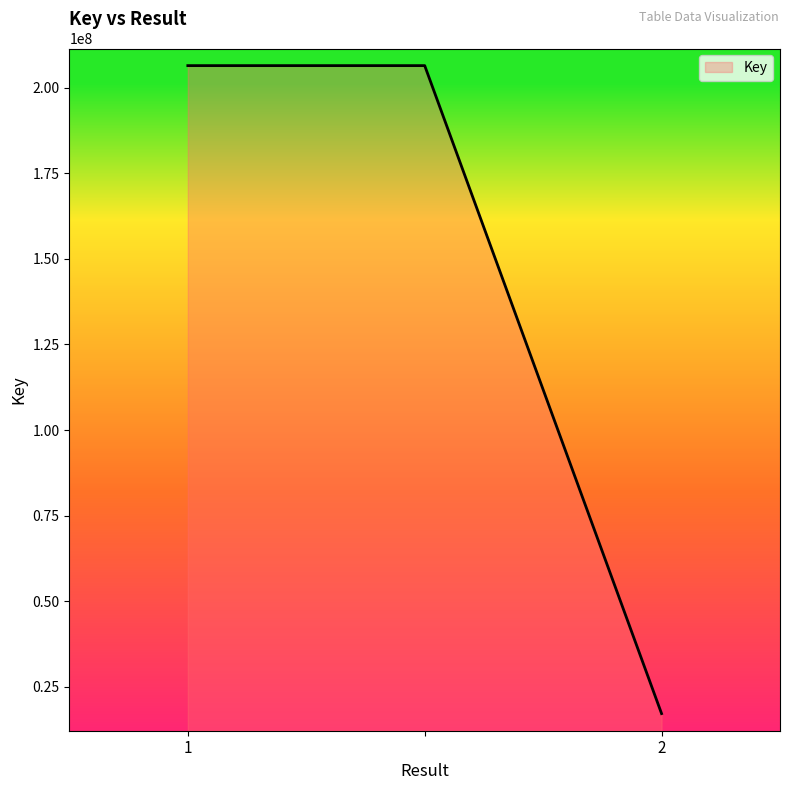

What is the minimum value shown in the chart?

17217217